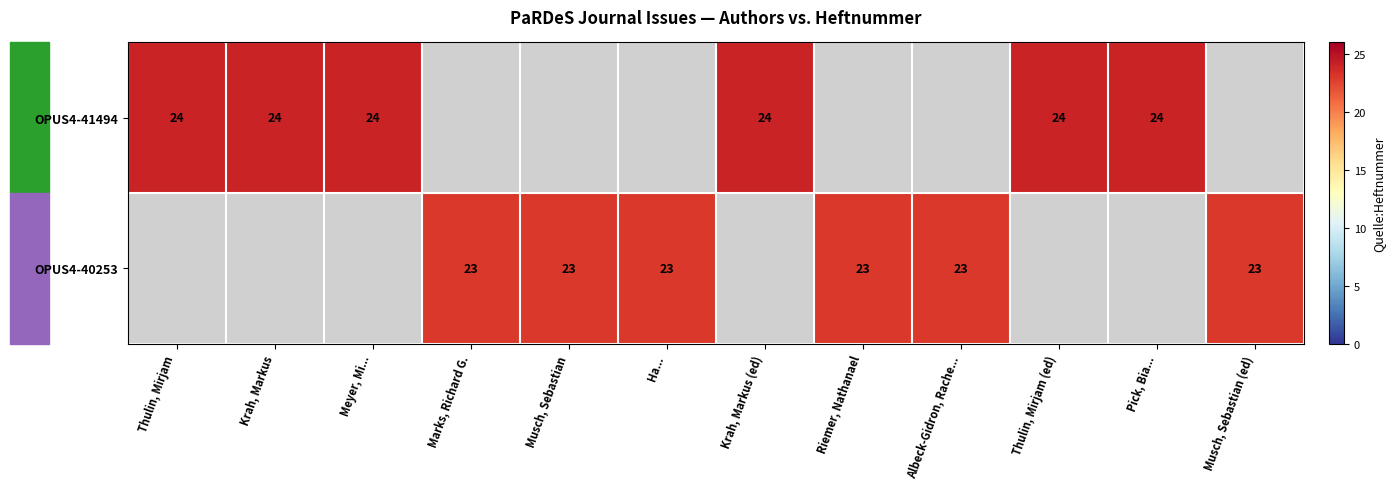

At how many categories does at least one series exceed 23?

6